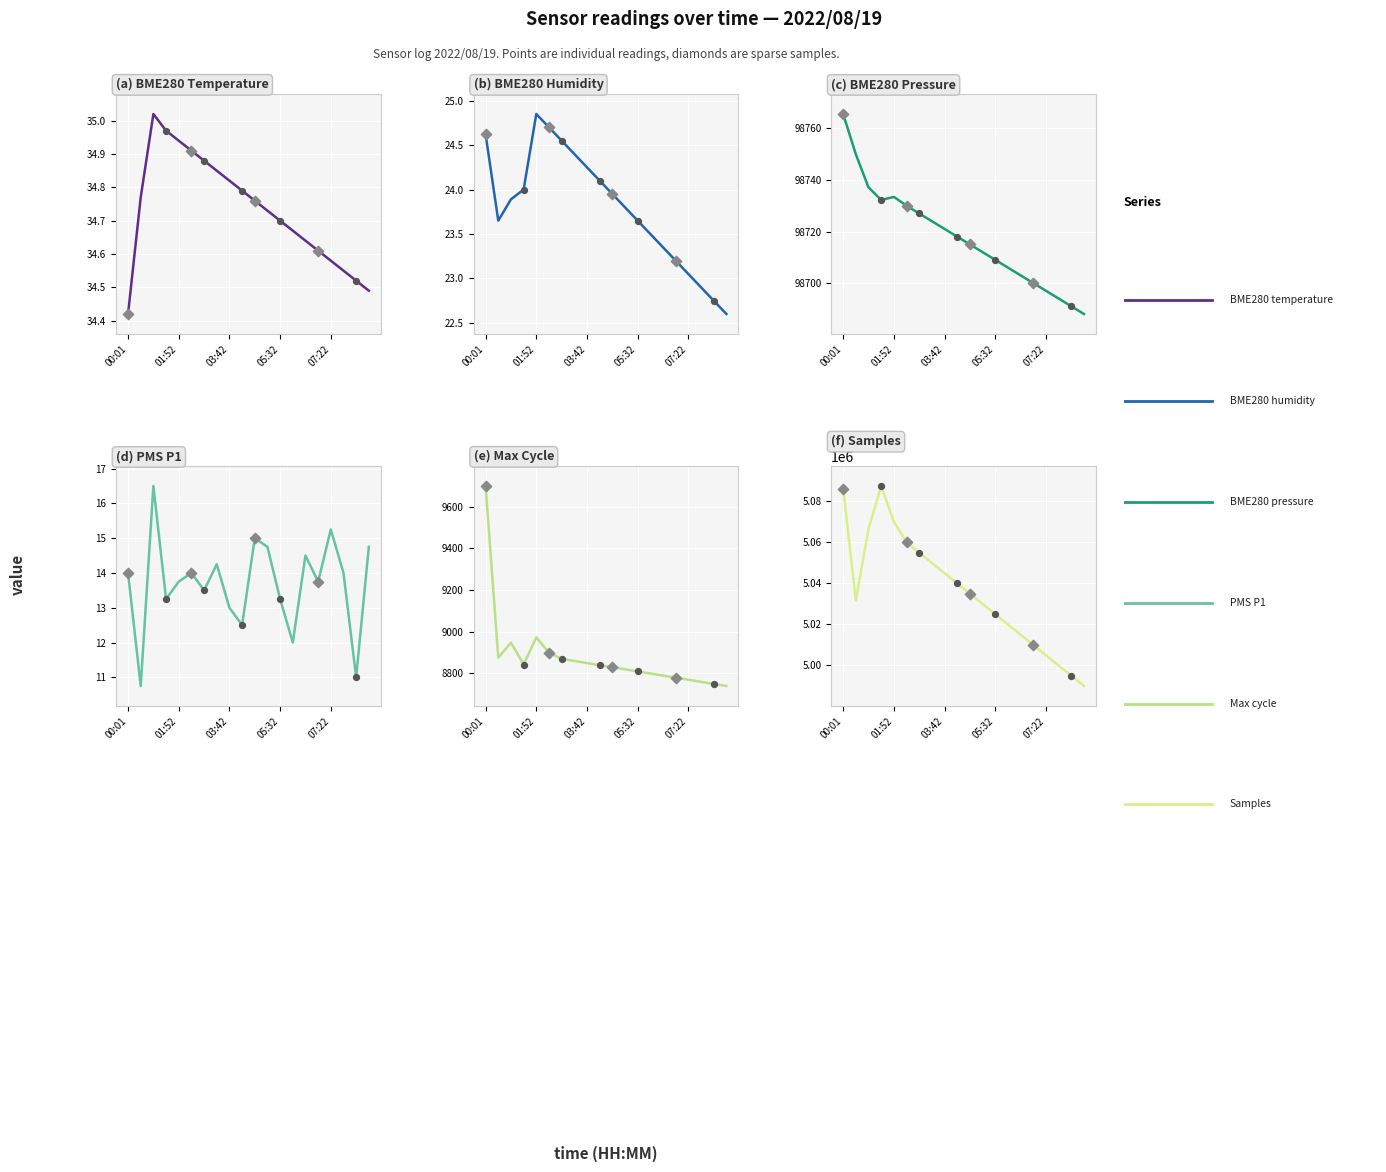

What are all the series names shown in the legend?

BME280_temperature, BME280_humidity, BME280_pressure, PMS_P1, Max_cycle, Samples